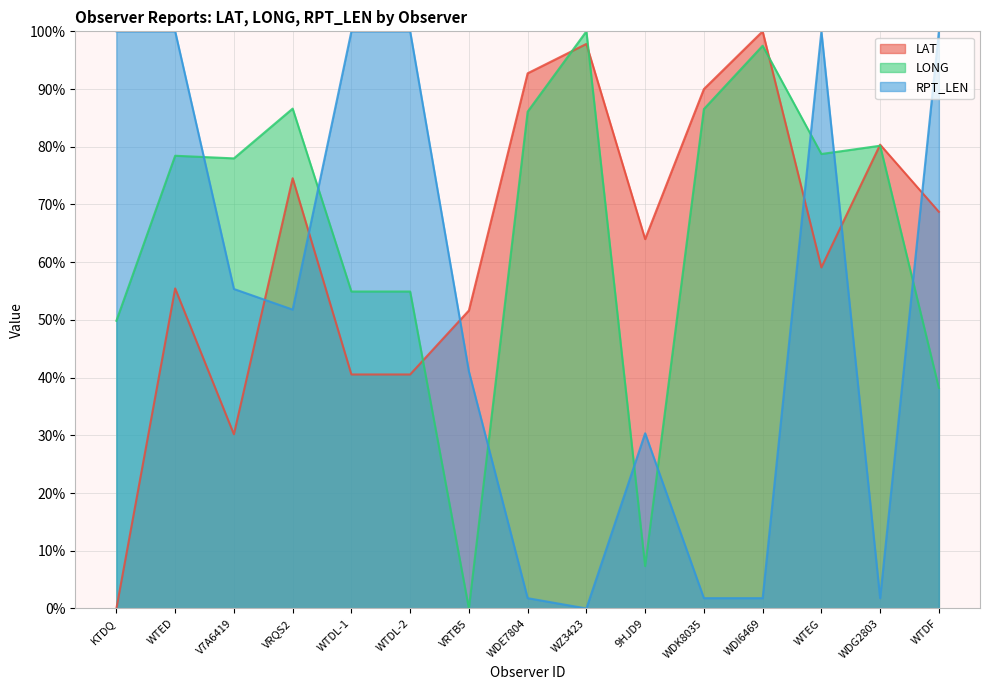

At KTDQ, list the series in order from smallest to largest.

LAT, LONG, RPT_LEN